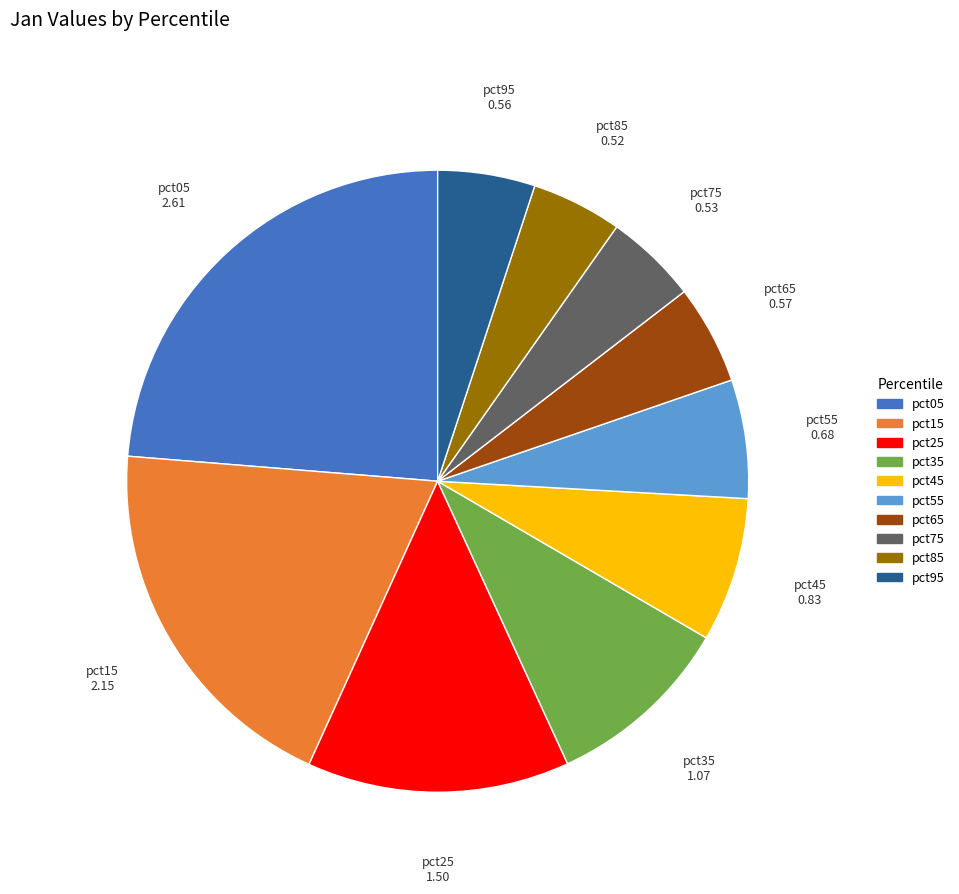

Is it true that pct25 is 22% of the pie?

False